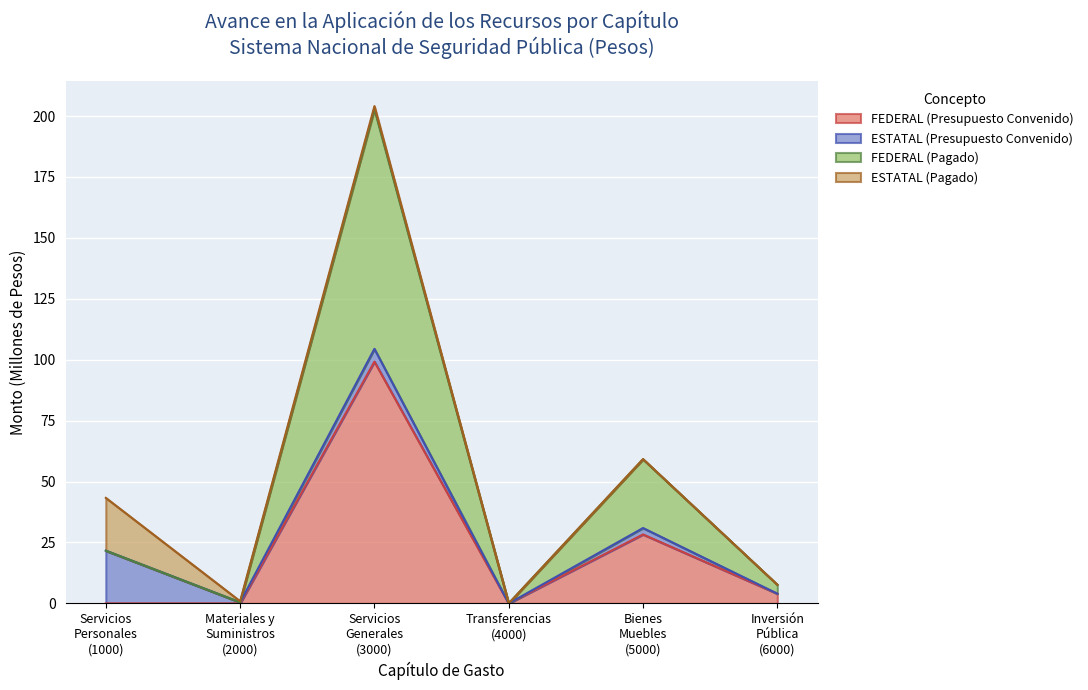

True or false: FEDERAL (Presupuesto Convenido) and FEDERAL (Pagado) cross at least once.

False